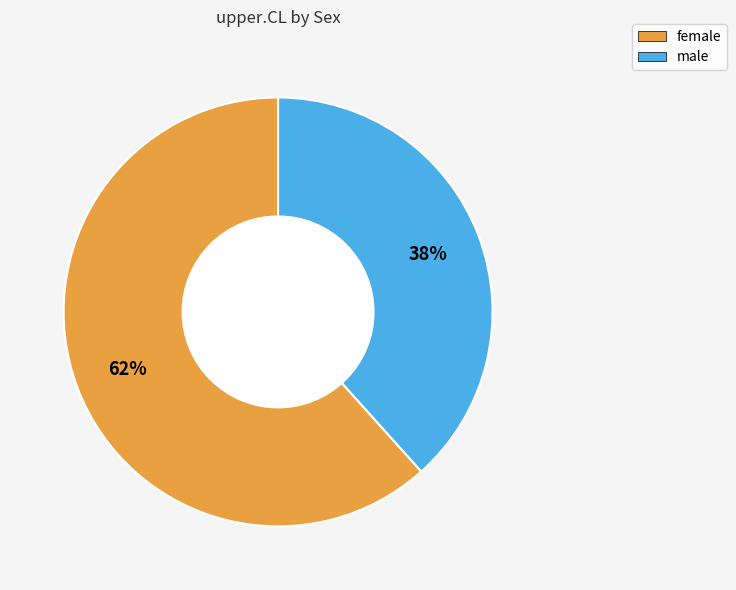

To the nearest percent, what portion does male represent?

38%